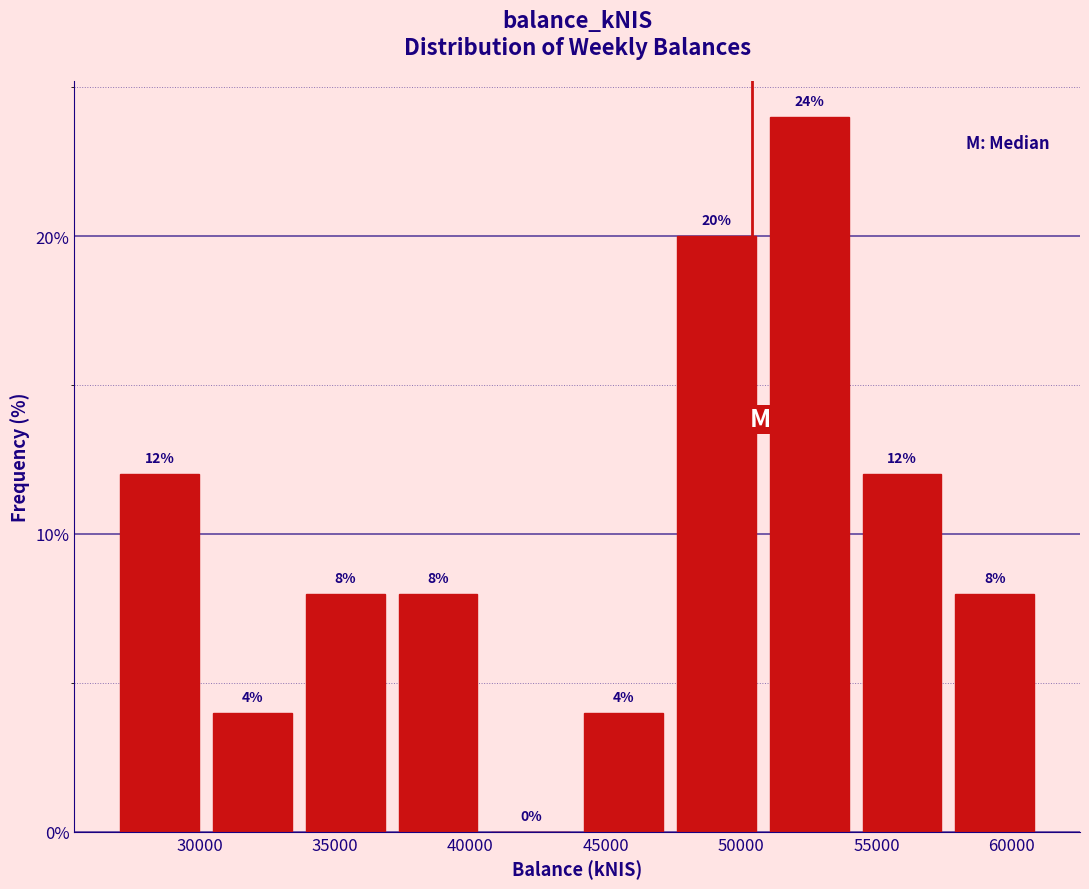

How tall is the bar that spans 37500 to 41000 on the x-axis? The bar edges are not printed on the chart, so give them approximately, as read against the axis.

8